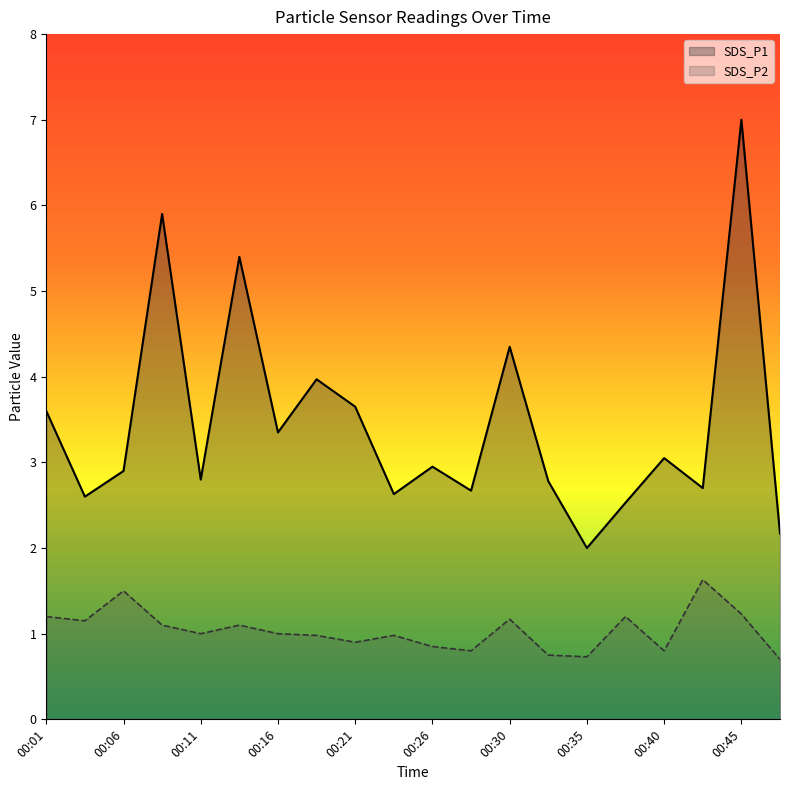

Does the chart display data point markers on the line(s)?

No